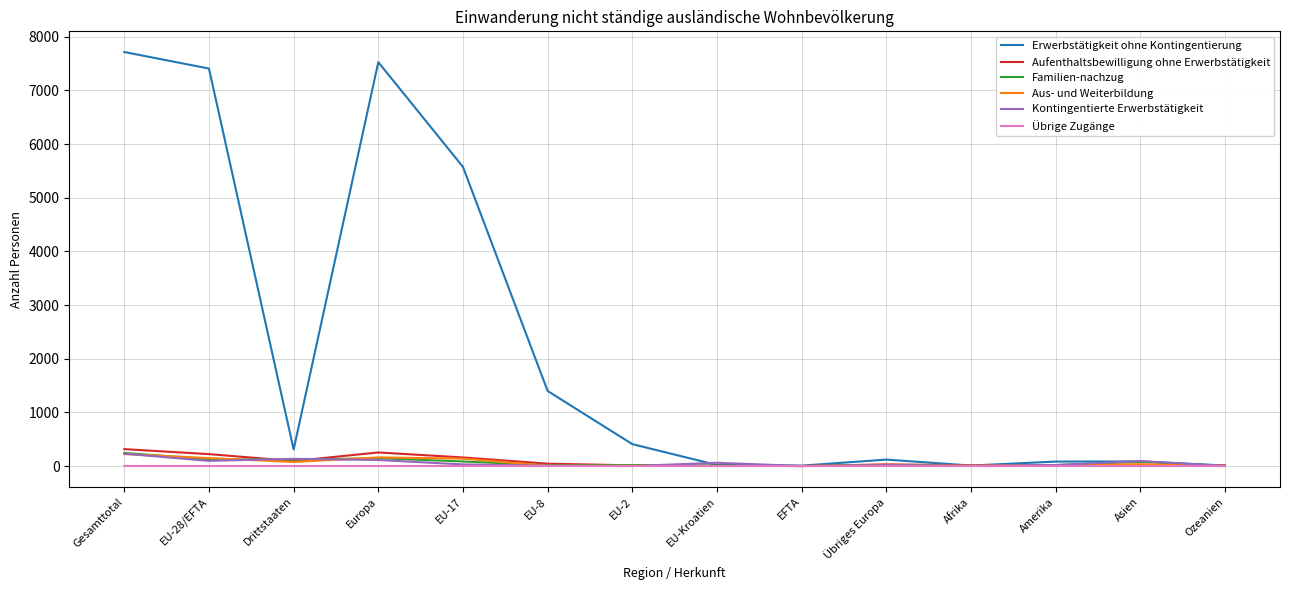

What is the greatest value displayed?

7715